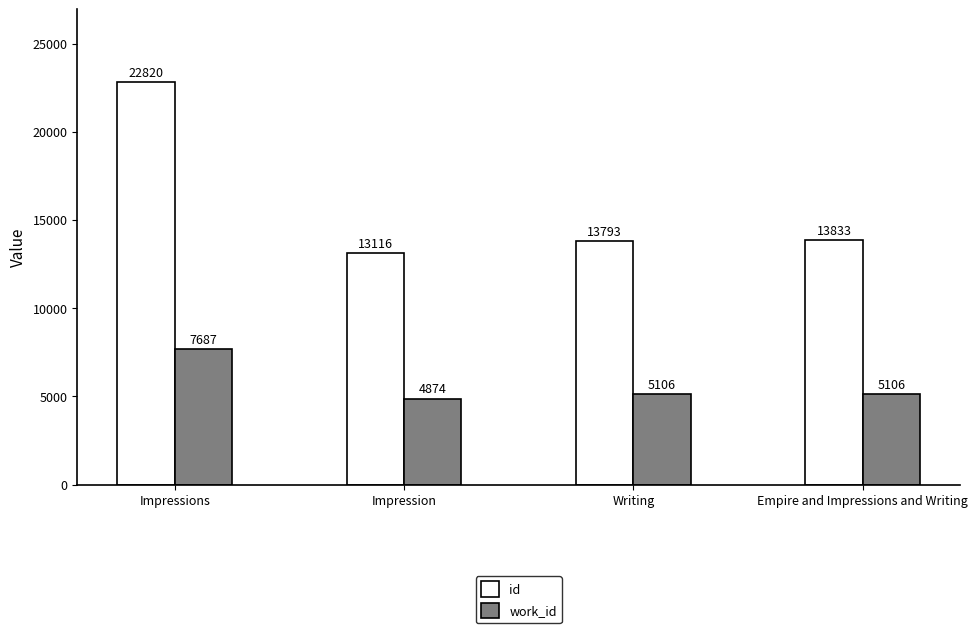

What is the highest value of the id series?

22820